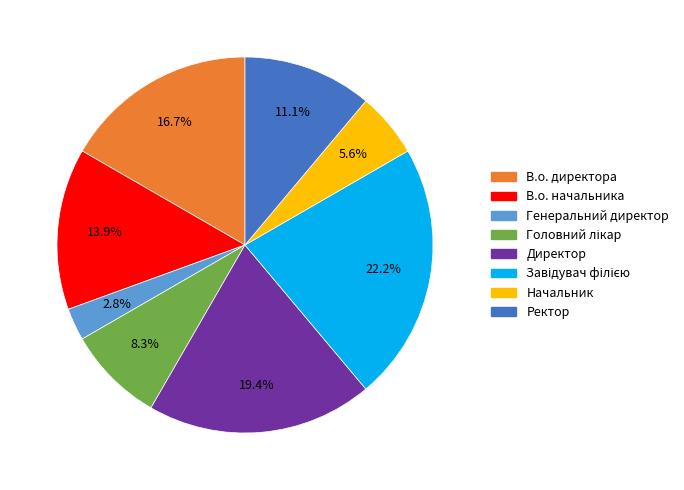

How much of the chart is everything except Начальник?

94.4%